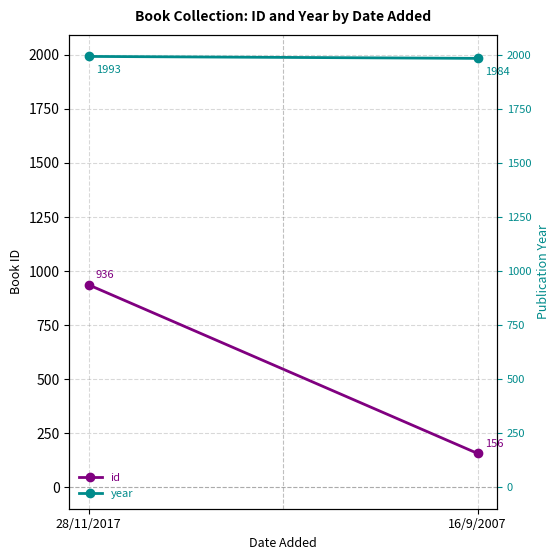

Where is id nearest to the value 546?

28/11/2017